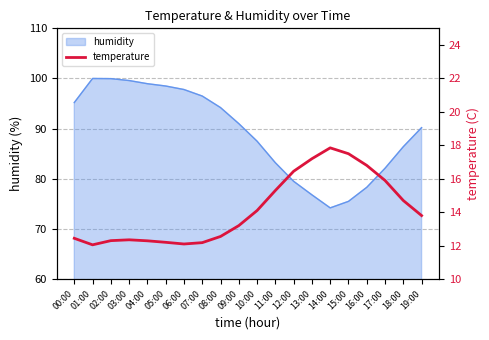

What is the highest value of the humidity series?

100.0